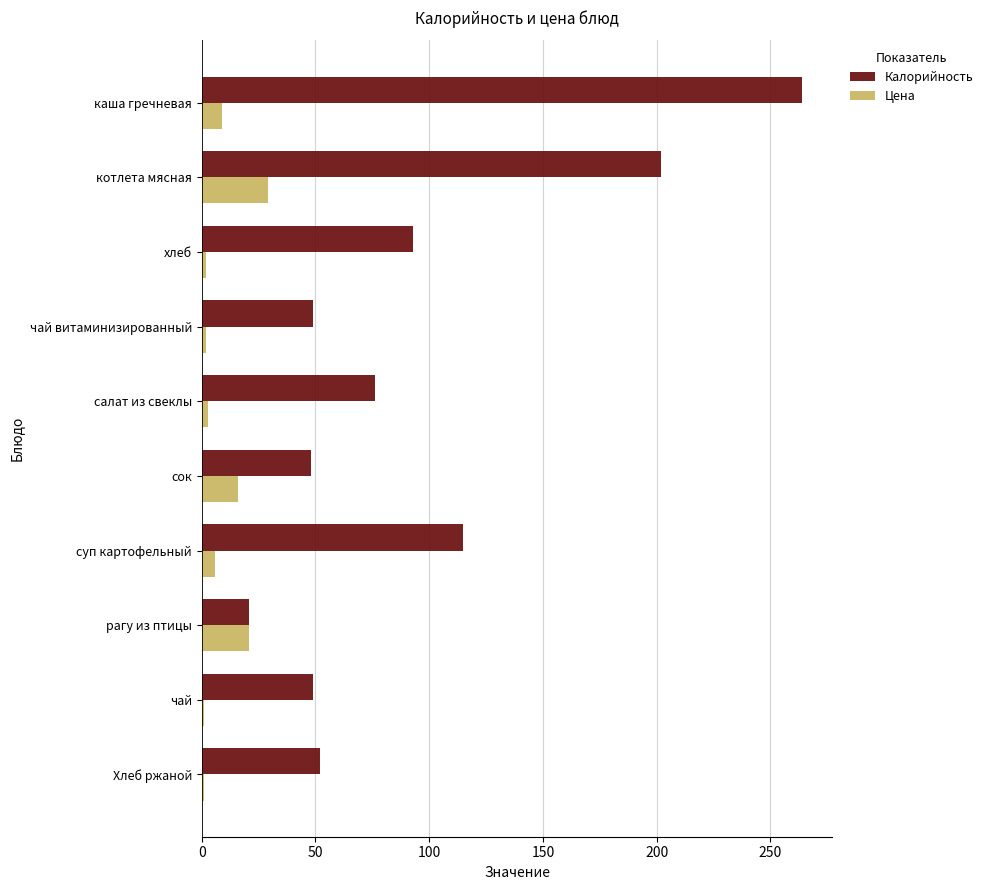

The Калорийность series shows 89 at Хлеб ржаной. True or false?

False